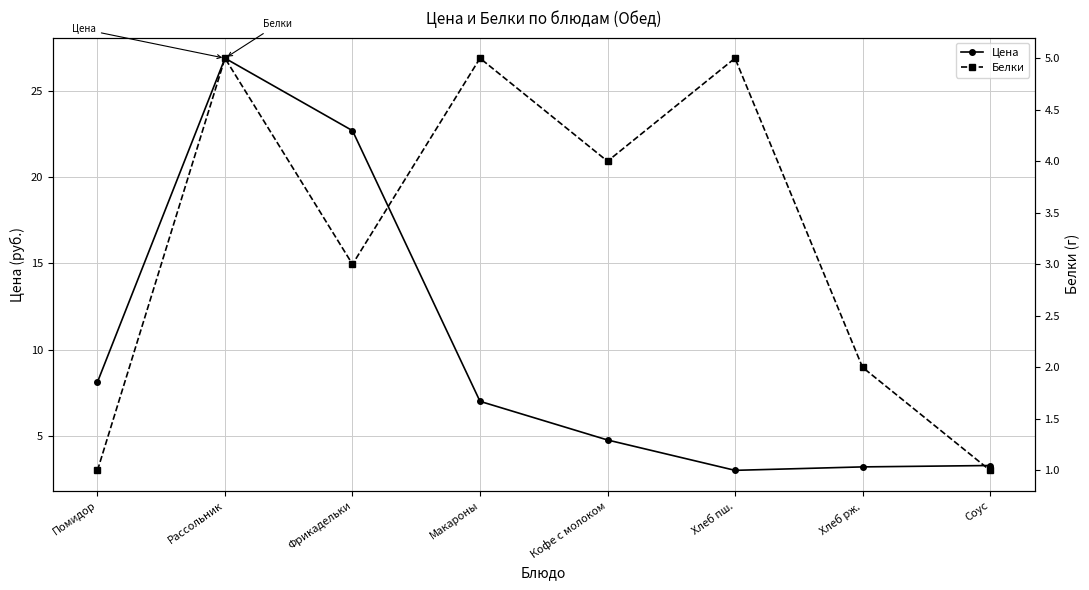

The value of Белки at Фрикадельки is 1.4. True or false?

False